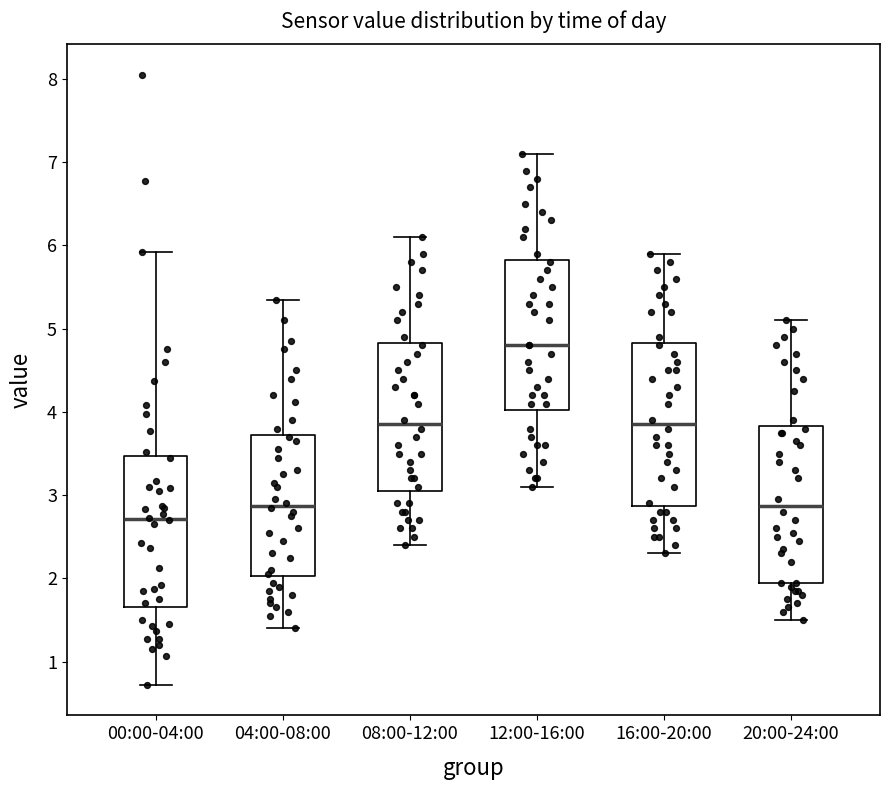

Reading left to right, read every box against the y-axis: the position of its median line, the range the box covers, and the ends of its whiskers. The values are not printed on the chart, so give them approximately, as read against the axis.

00:00-04:00: median 2.7, box 1.7 to 3.5, whiskers 0.7 to 5.9
04:00-08:00: median 2.9, box 2.0 to 3.7, whiskers 1.4 to 5.4
08:00-12:00: median 3.9, box 3.1 to 4.8, whiskers 2.4 to 6.1
12:00-16:00: median 4.8, box 4.0 to 5.8, whiskers 3.1 to 7.1
16:00-20:00: median 3.9, box 2.9 to 4.8, whiskers 2.3 to 5.9
20:00-24:00: median 2.9, box 2.0 to 3.8, whiskers 1.5 to 5.1